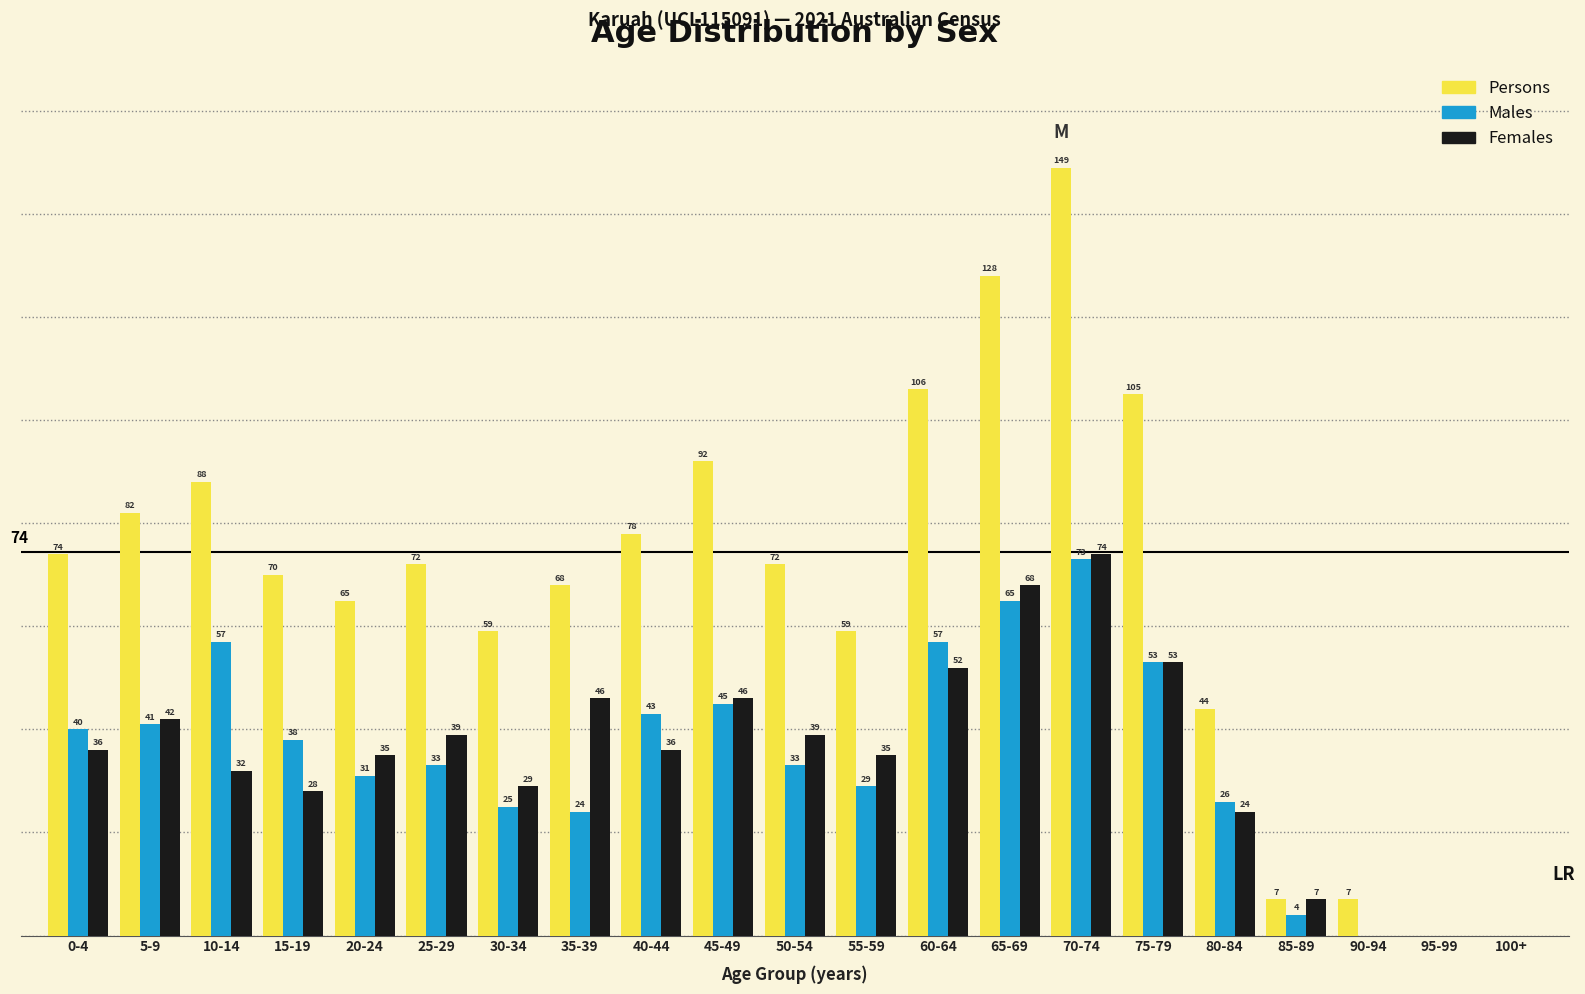

At which label does Persons first exceed 72?

0-4